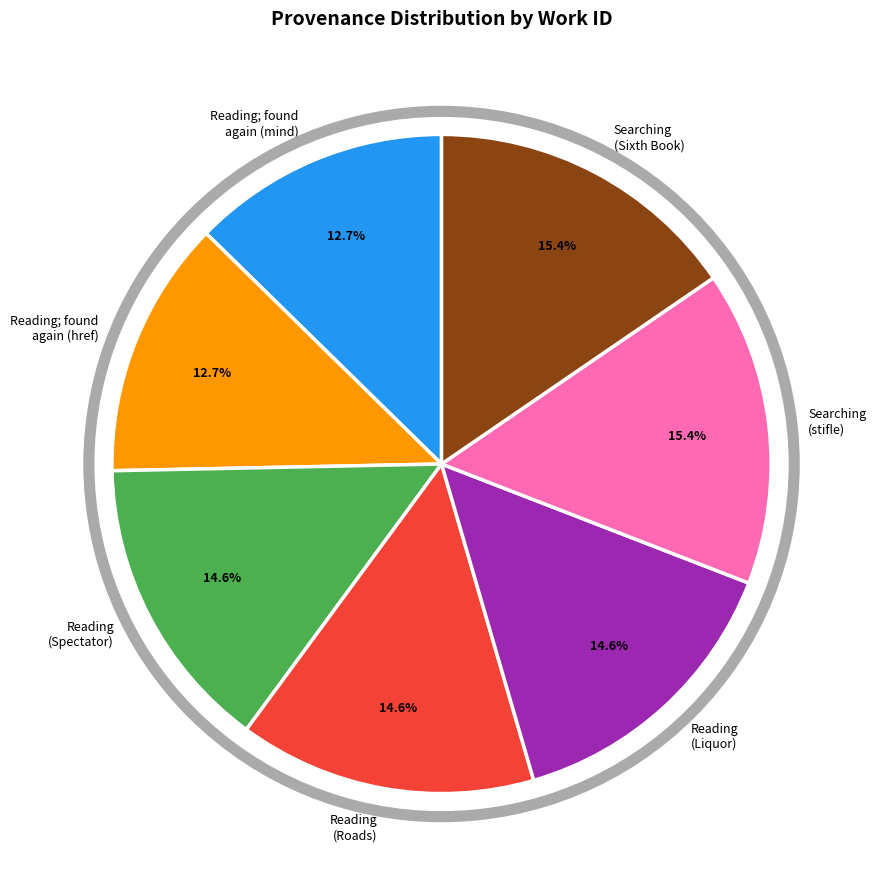

Approximately how many times larger is the value at Reading (Liquor) compared to Reading (Spectator)?

1.0